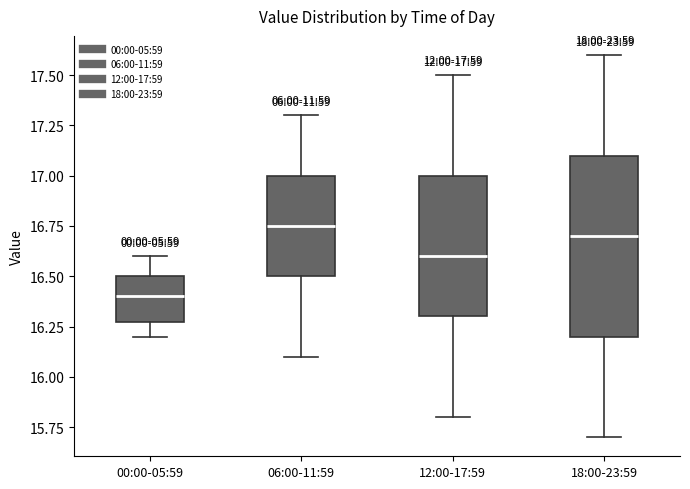

Which box has the lowest median line?

00:00-05:59